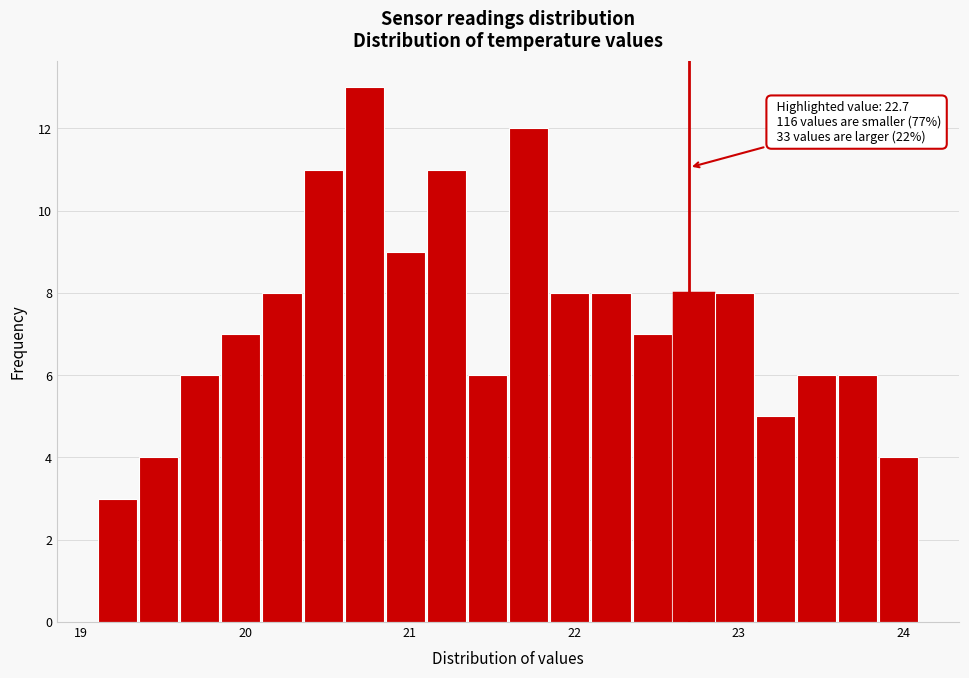

Around what value on the x-axis is the tallest bar? Give the approximate position of its centre, as read against the axis.

20.7